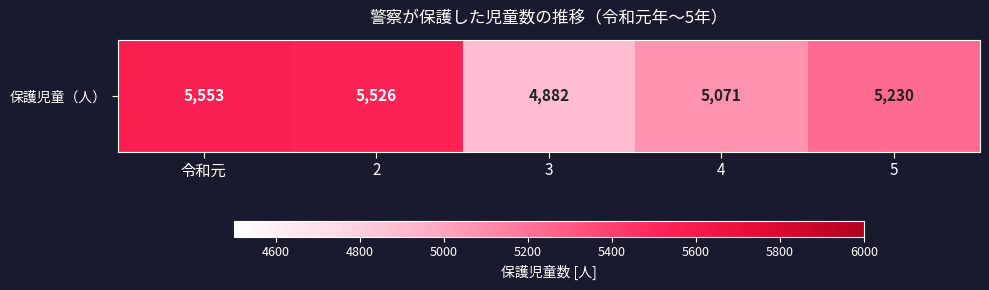

Is it true that the value at 2 is 2999?

False